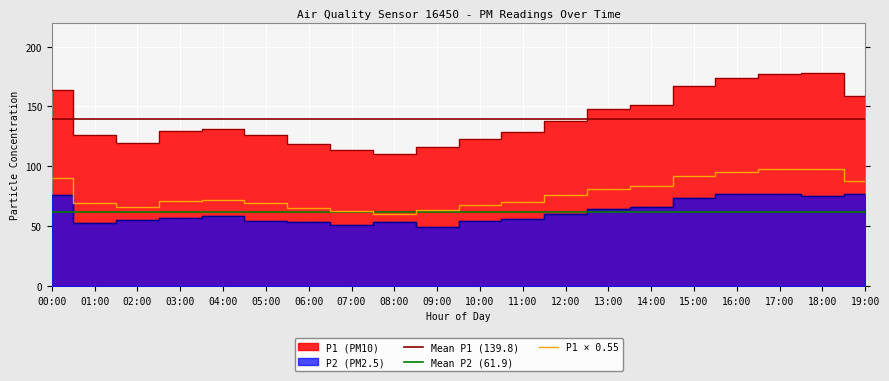

What is the label of the 15th point from the right?

05:00